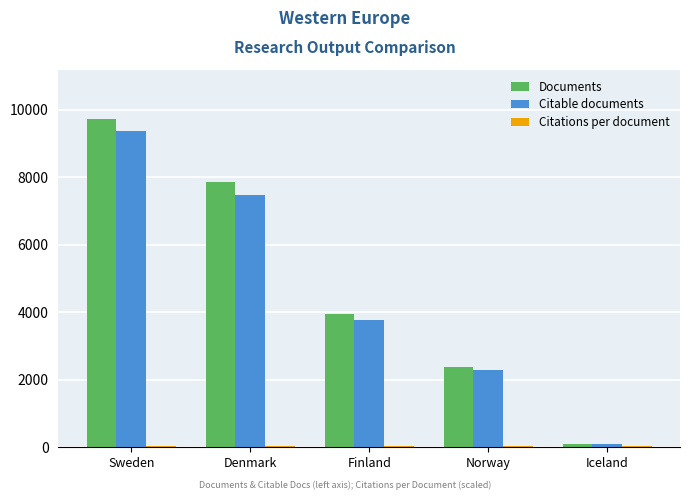

What is the sum of all Citable documents values?

23008.0